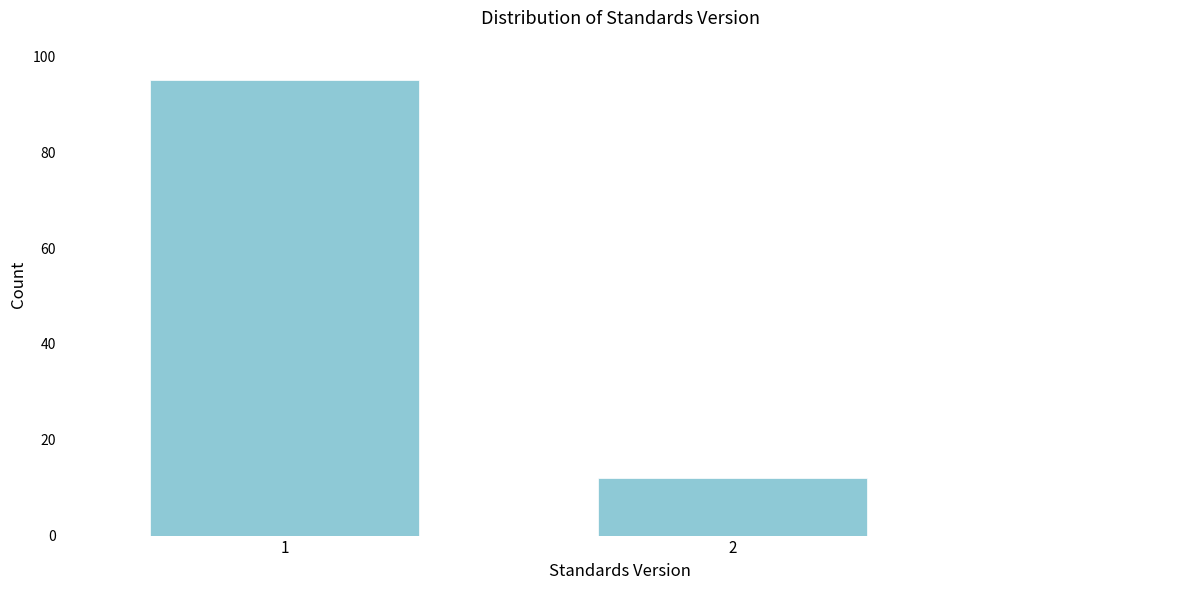

Reading right to left, extract all data points from this chart.

12	95